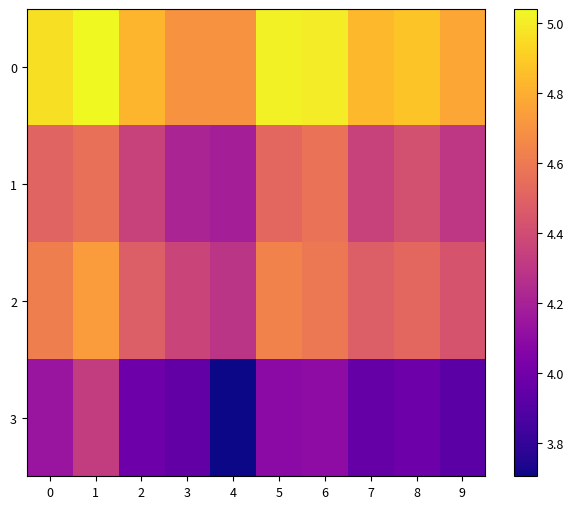

Between 1 and 3, which series saw the biggest shift?

3